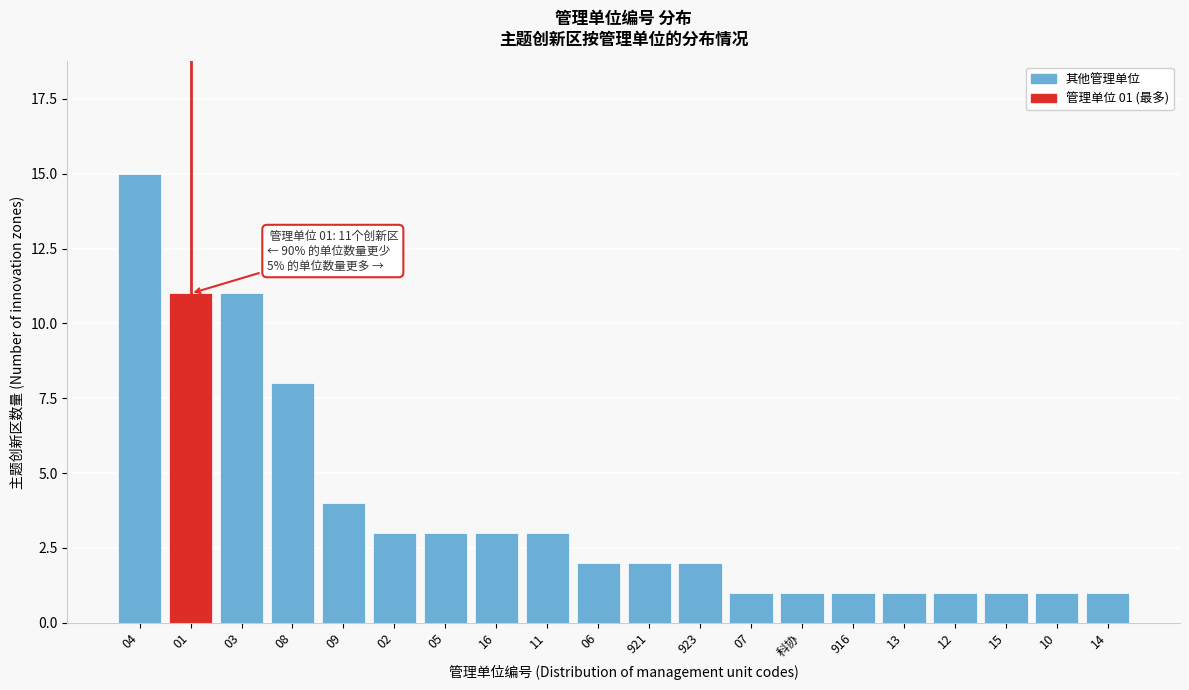

Reading right to left, extract all data points from this chart.

1	1	1	1	1	1	1	1	2	2	2	3	3	3	3	4	8	11	11	15